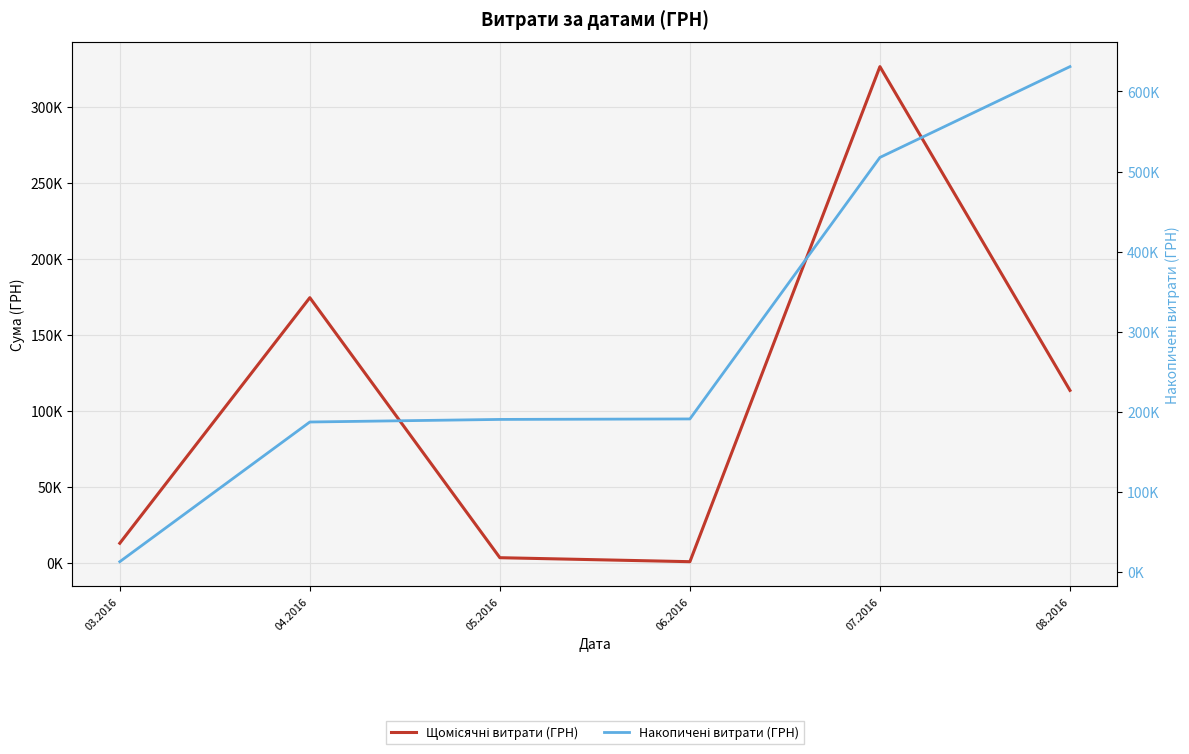

How many distinct data groups are displayed?

2